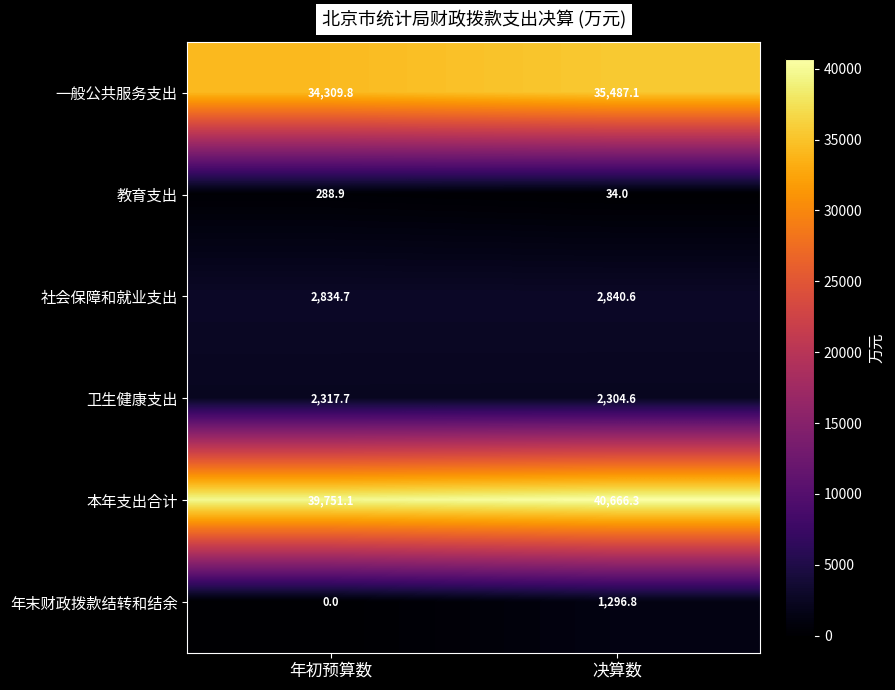

At which label is 一般公共服务支出 closest to 34898?

年初预算数